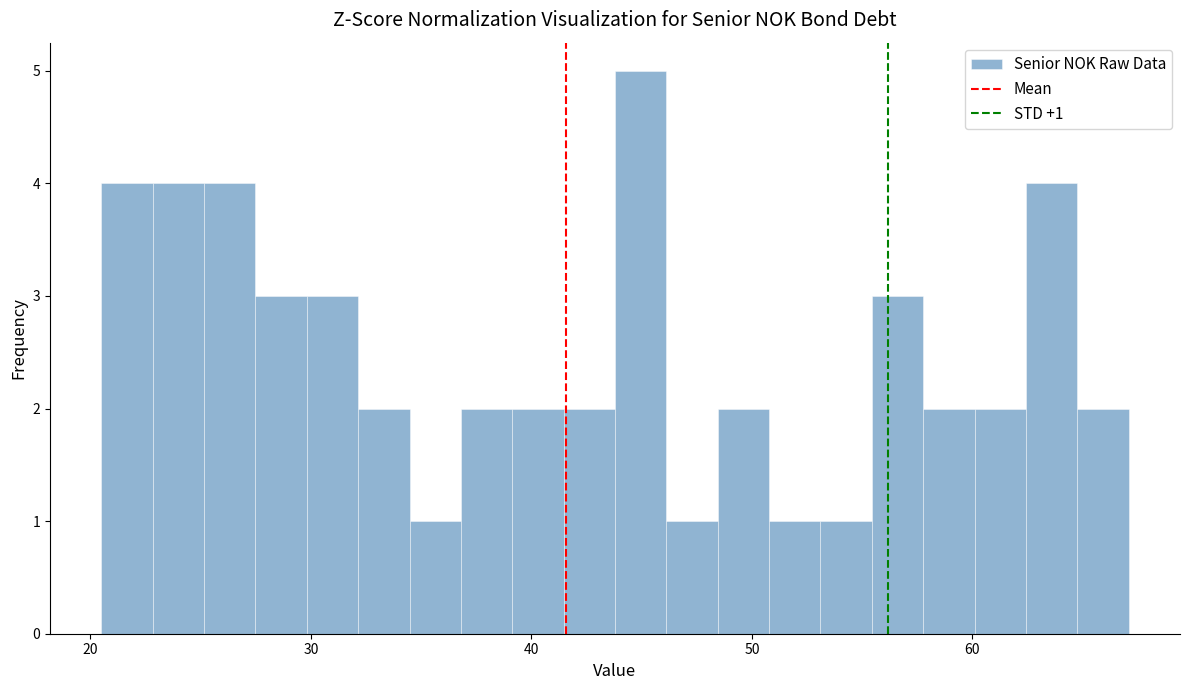

Around what value on the x-axis is the tallest bar? Give the approximate position of its centre, as read against the axis.

45